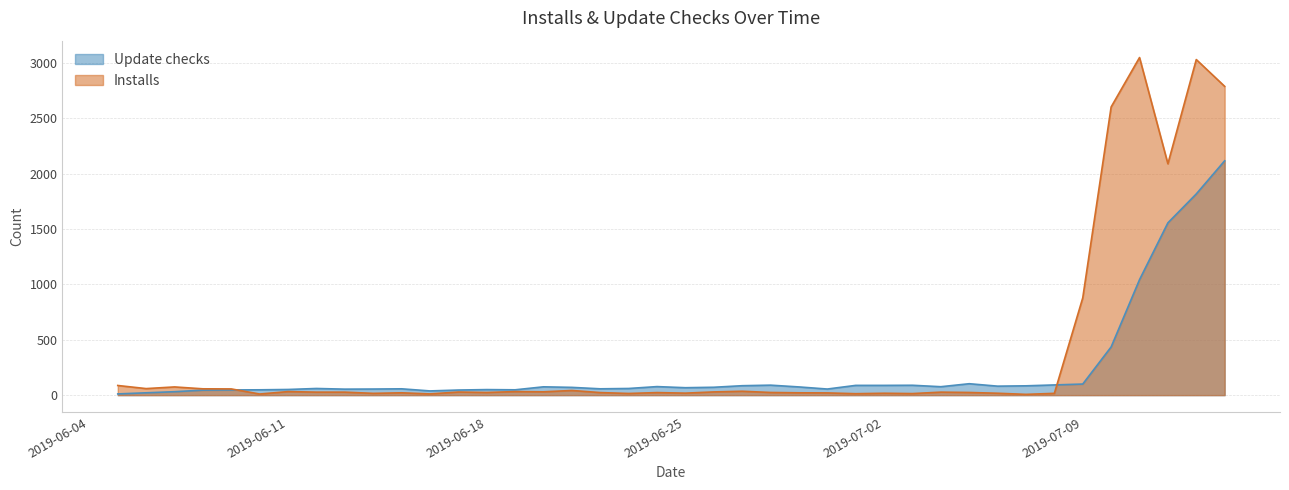

Where do Installs and Update checks first cross each other?

2019-06-09 and 2019-06-10